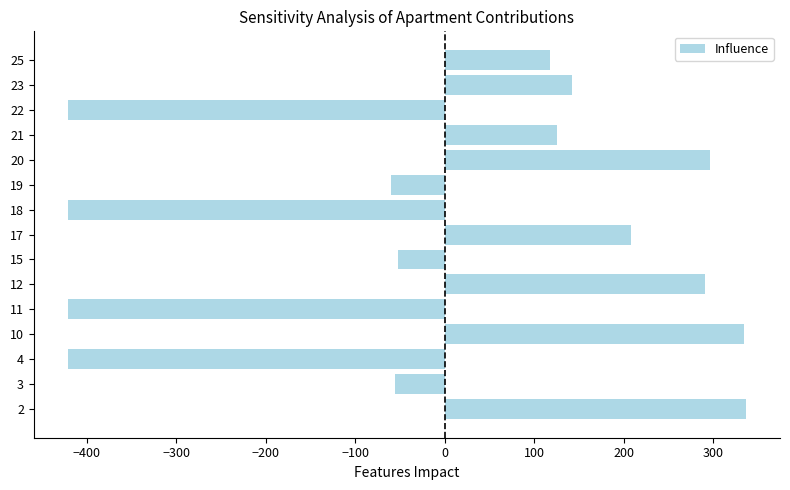

What is the greatest value displayed?

336.9